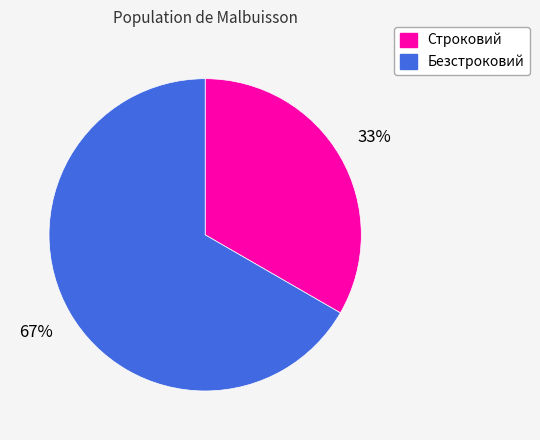

Is Строковий the majority of the pie?

No